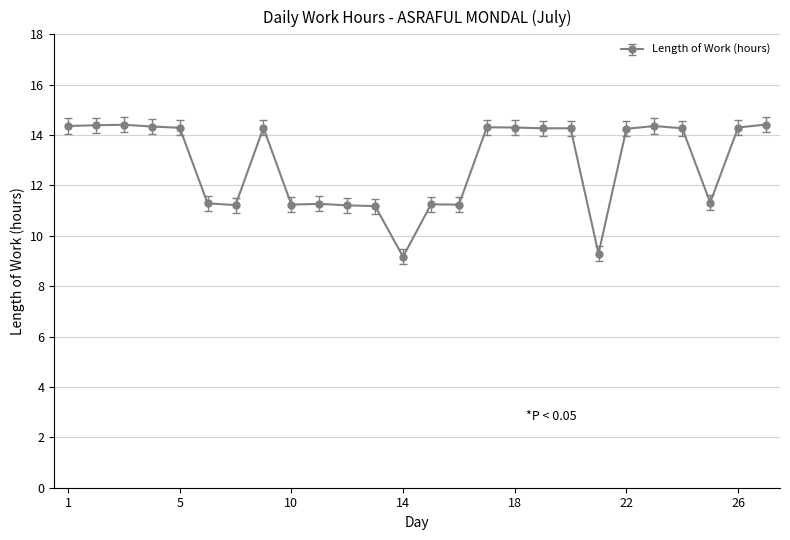

What is the minimum value shown in the chart?

9.2